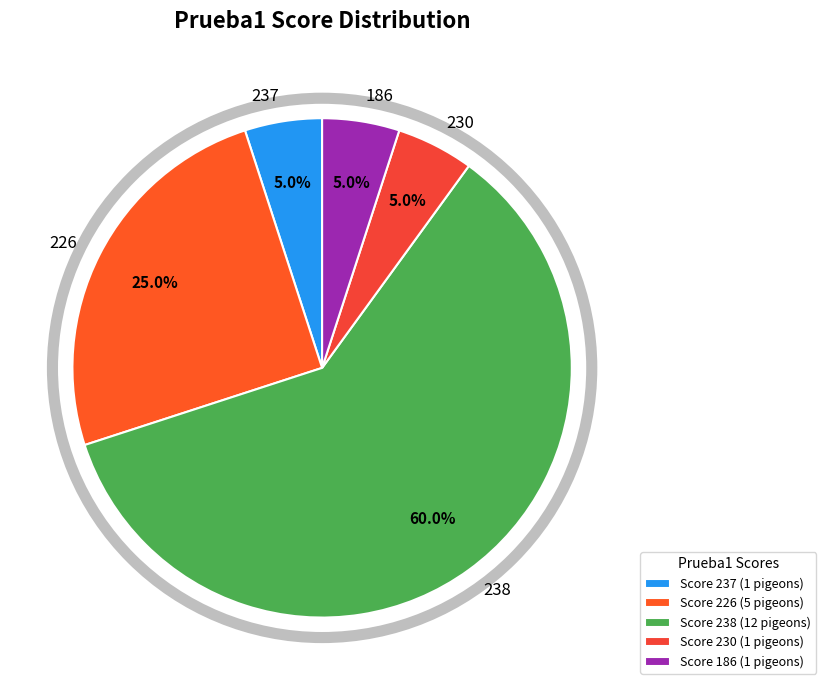

Is 226 the majority of the pie?

No